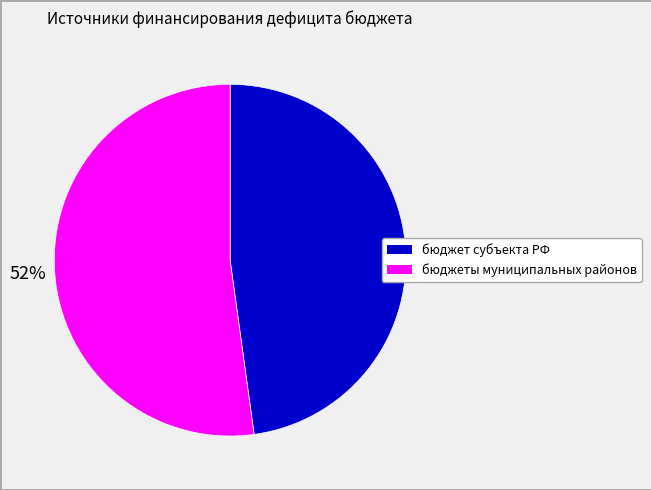

To the nearest percent, what is the average slice percentage?

50%